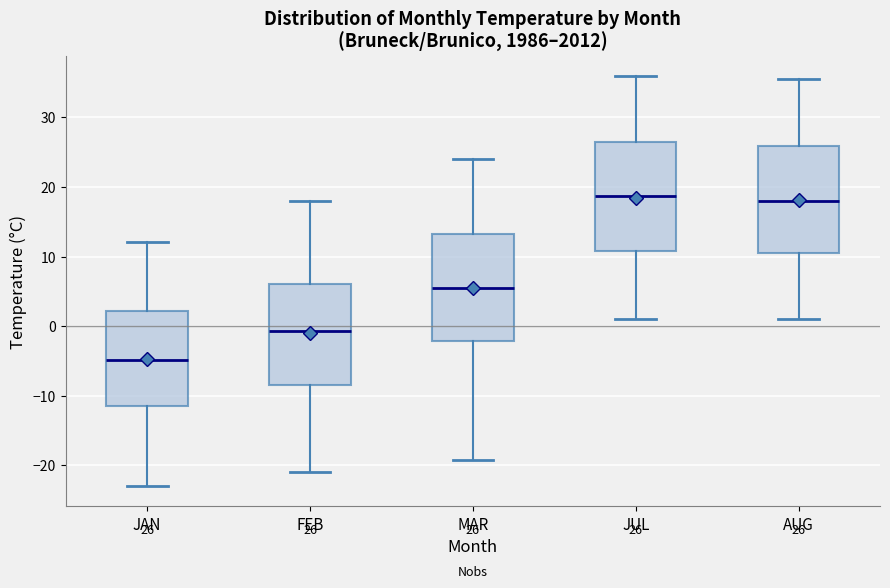

Which box's median line is the lowest?

JAN